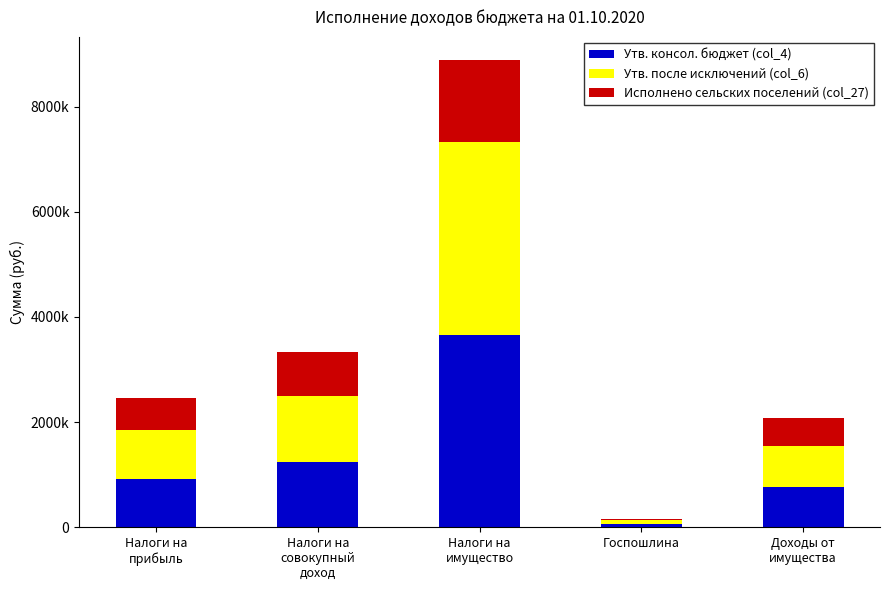

Does the chart contain stacked bars?

Yes